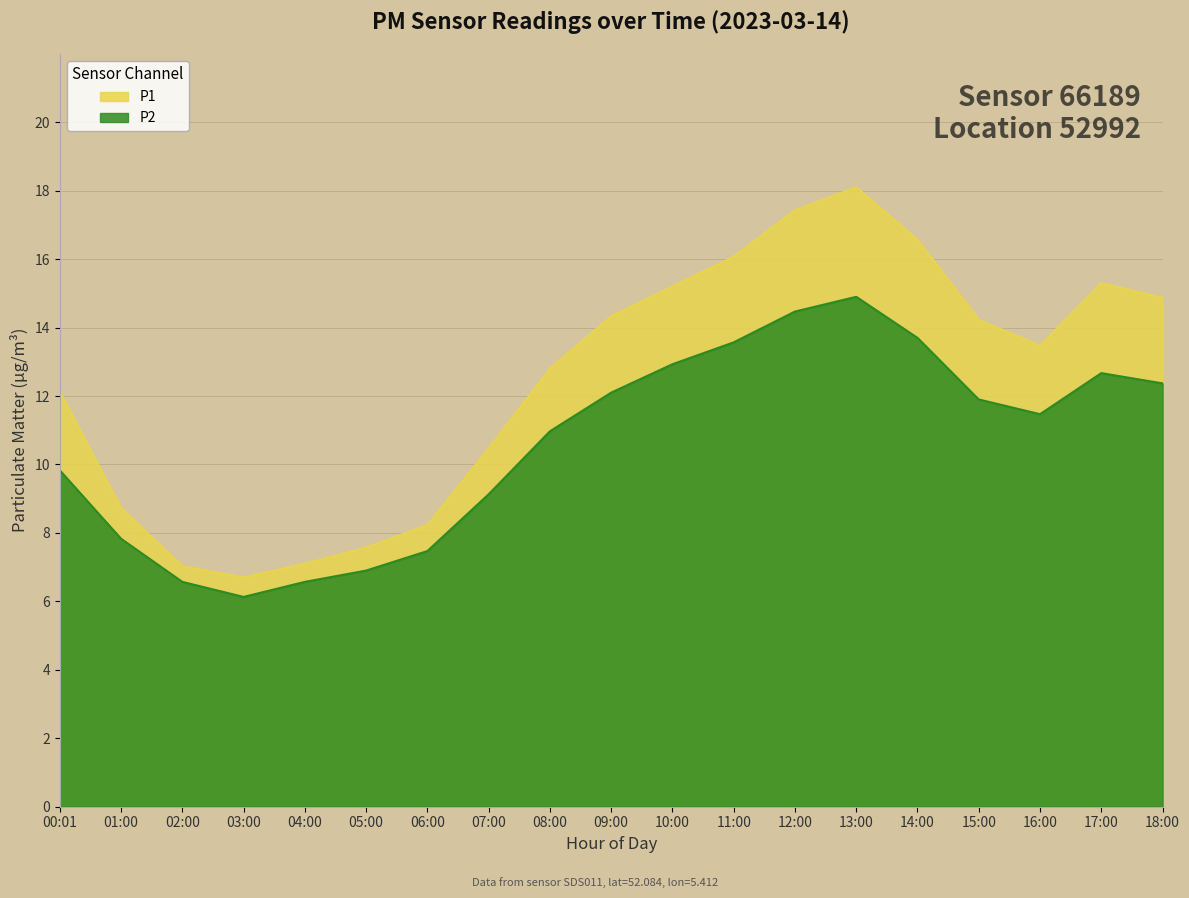

Where is the first local minimum for P2?

03:00